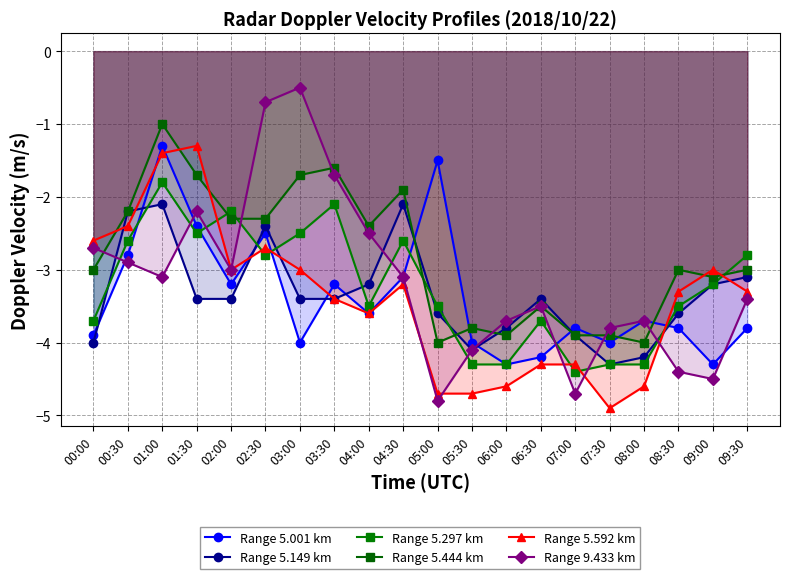

Rank the series at 01:00 from lowest to highest value.

Range 9.433 km, Range 5.149 km, Range 5.297 km, Range 5.592 km, Range 5.001 km, Range 5.444 km